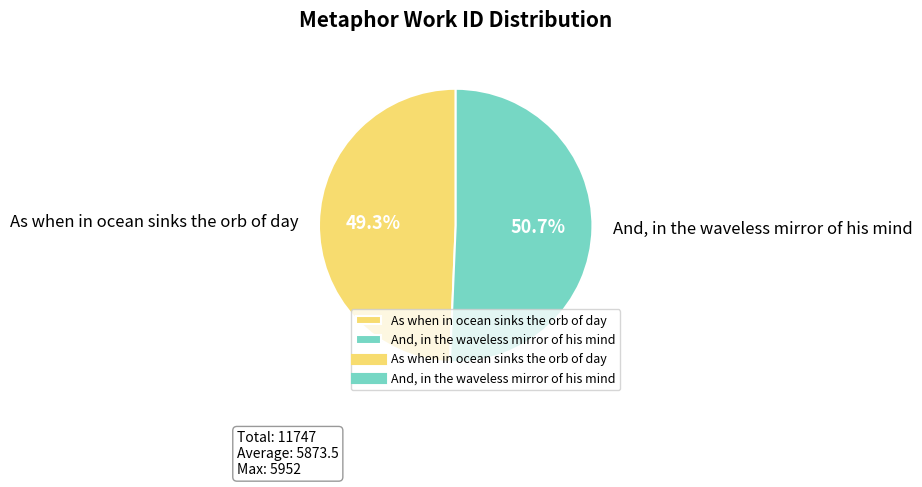

How many segments does this pie chart have?

2